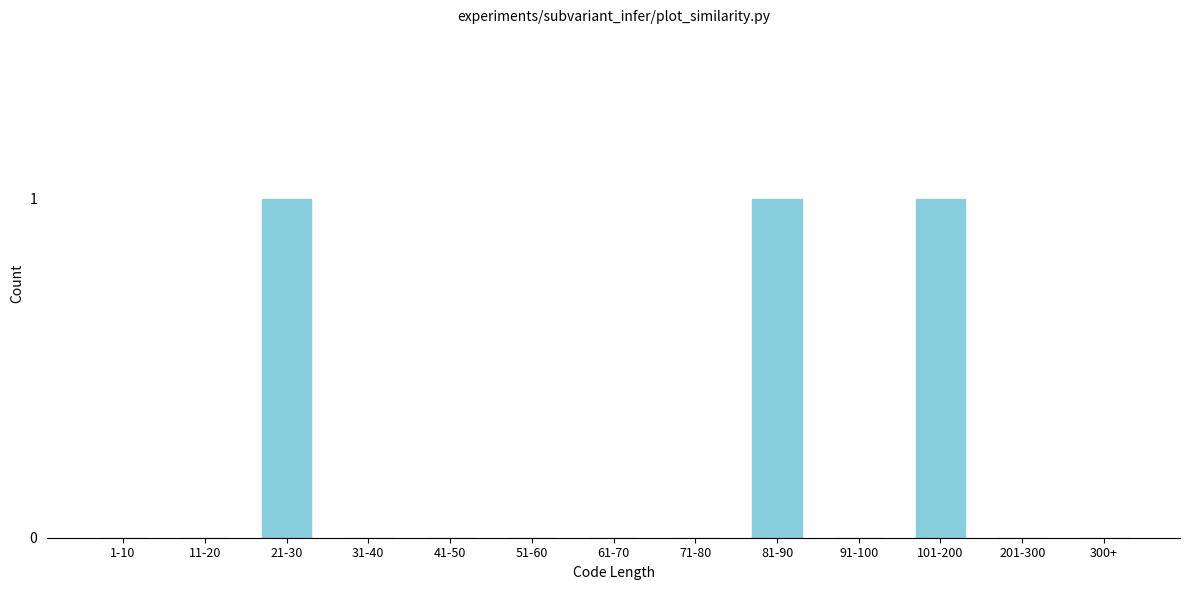

Between 81-90 and 1-10, which is larger?

81-90